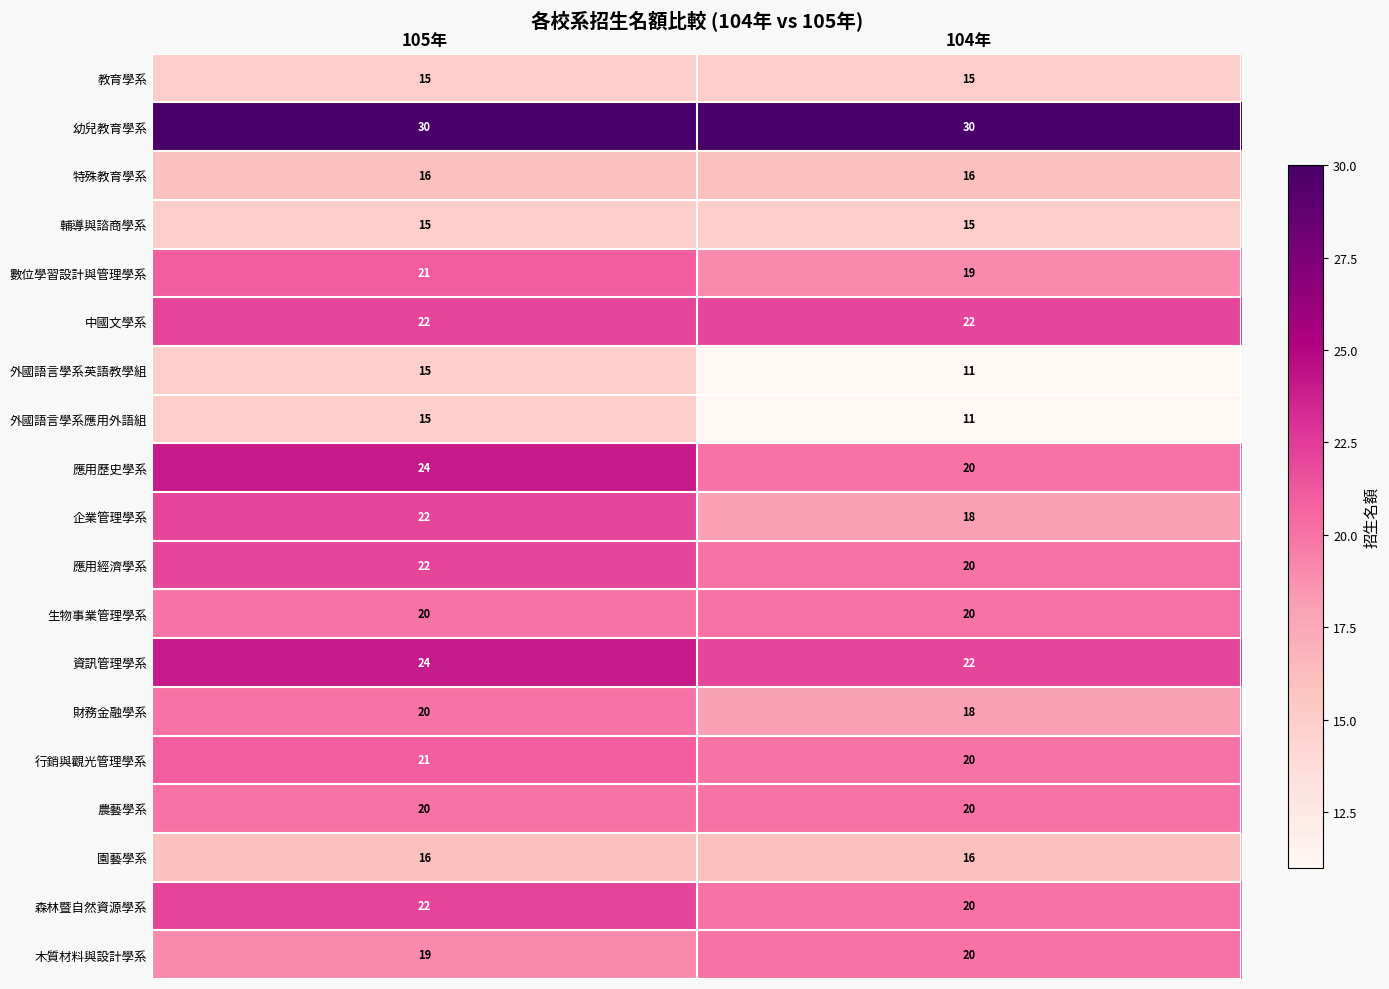

What is the sum of all 生物事業管理學系 values?

40